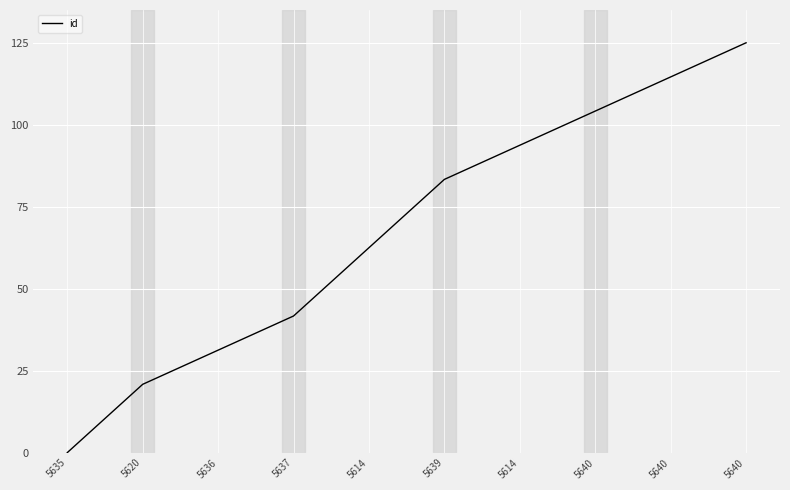

How many series are shown in this chart?

1